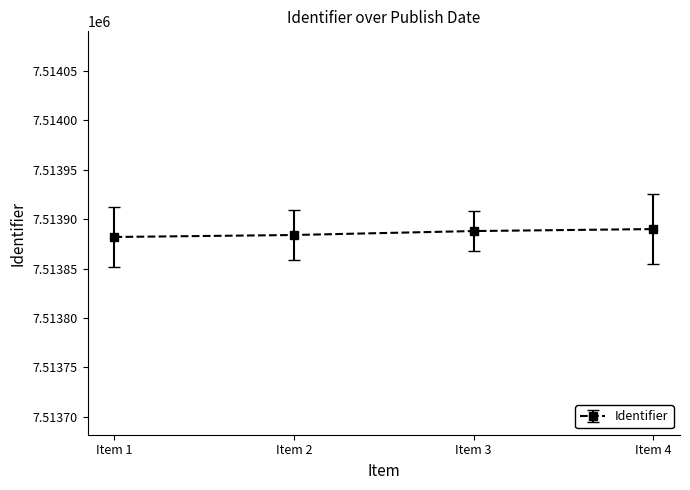

How many categories are shown in the chart?

4